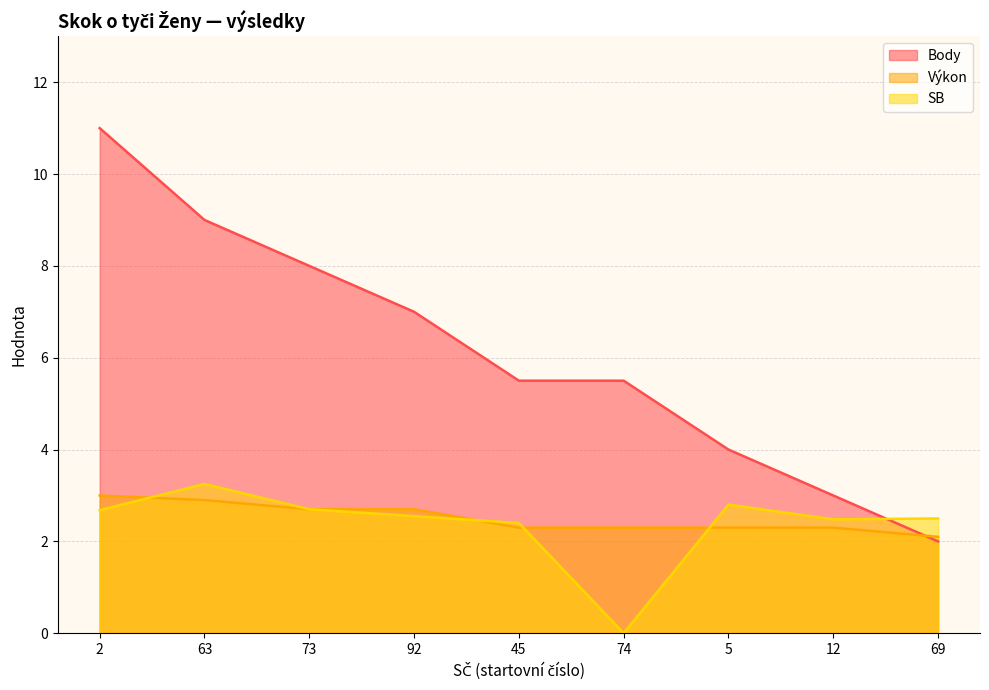

At how many categories does at least one series exceed 2?

9